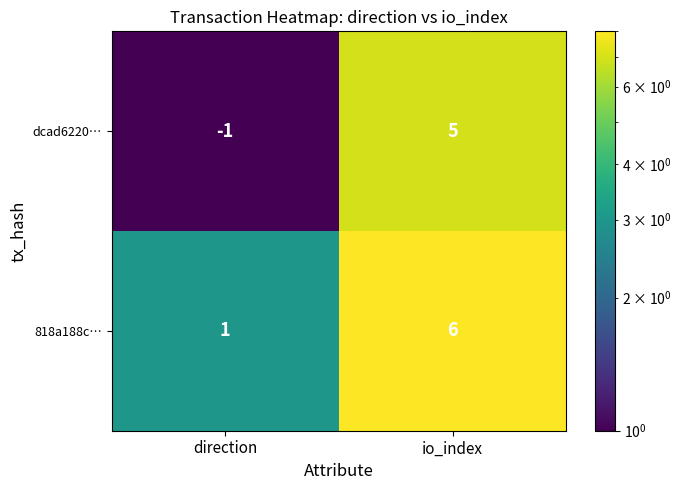

Which series changed the most between direction and io_index?

dcad6220…